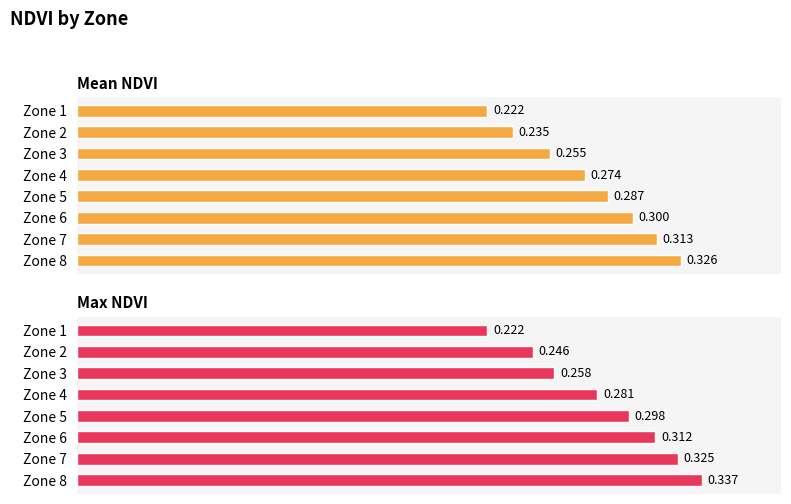

What is the minimum value for Mean NDVI?

0.2